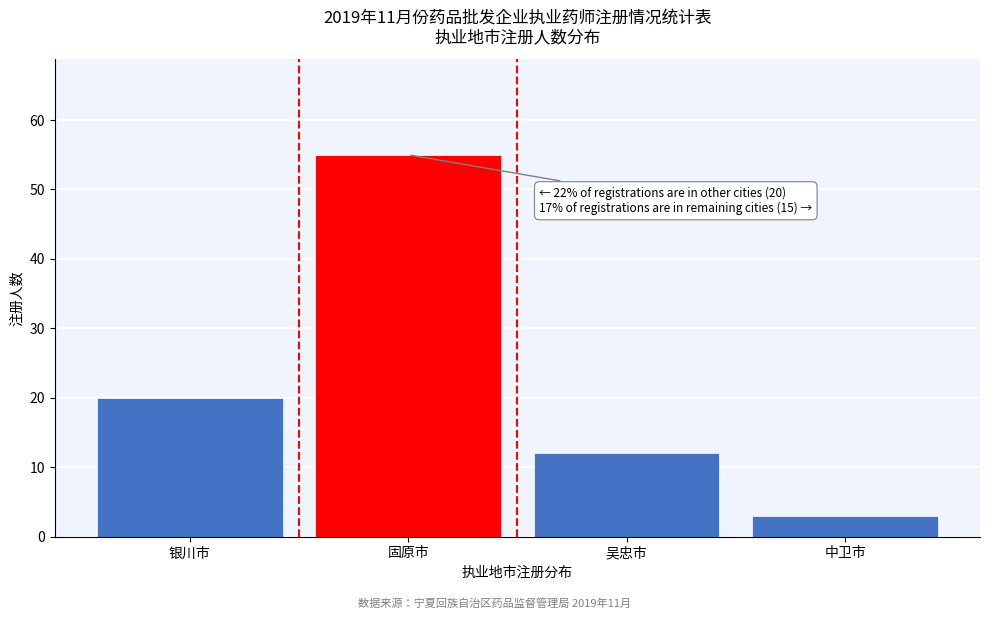

Reading left to right, transcribe all the data shown in this chart.

银川市=20	固原市=55	吴忠市=12	中卫市=3